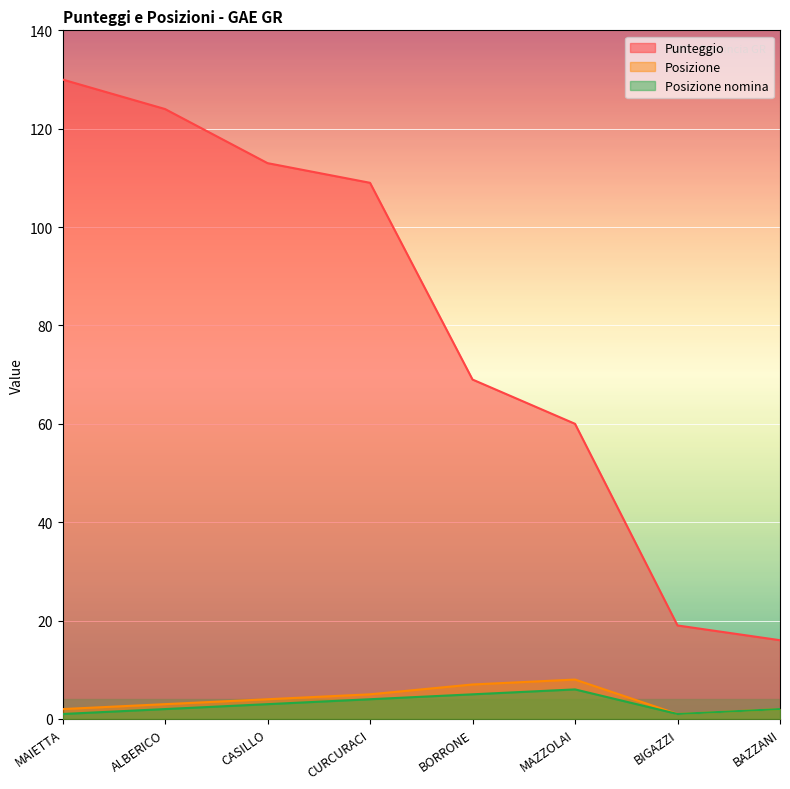

Count the number of categories in the chart.

8